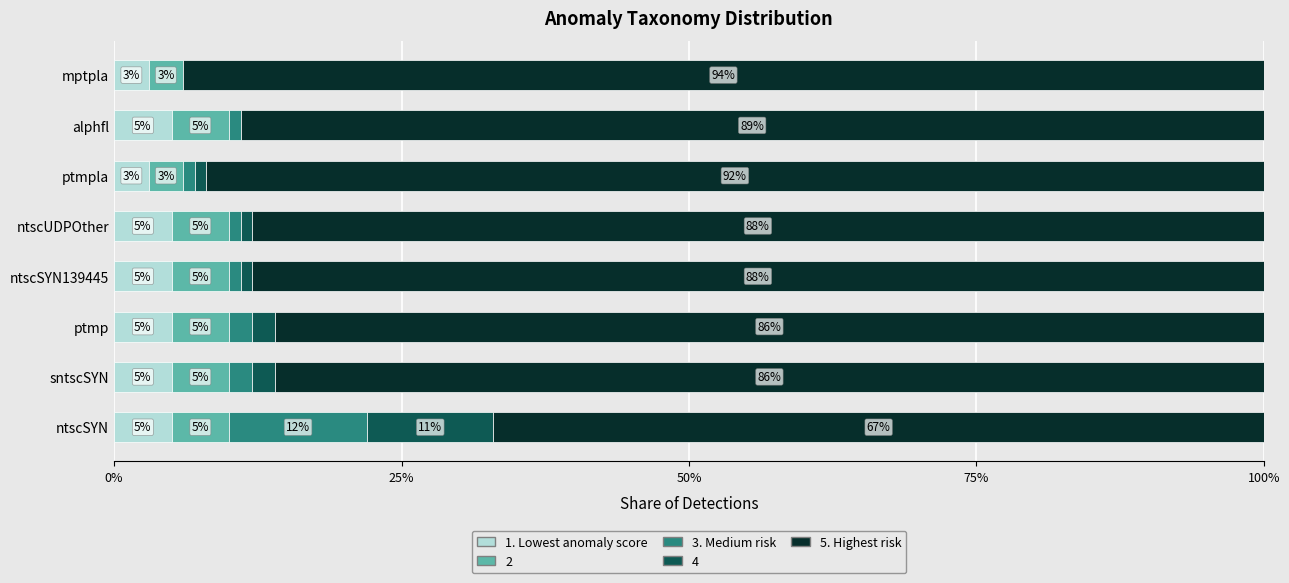

What is the total value across all series at ntscSYN139445?

100